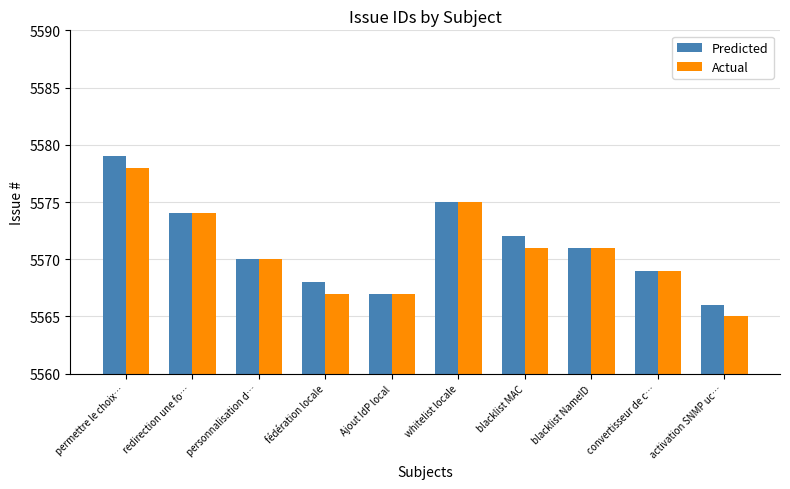

How many distinct data groups are displayed?

2